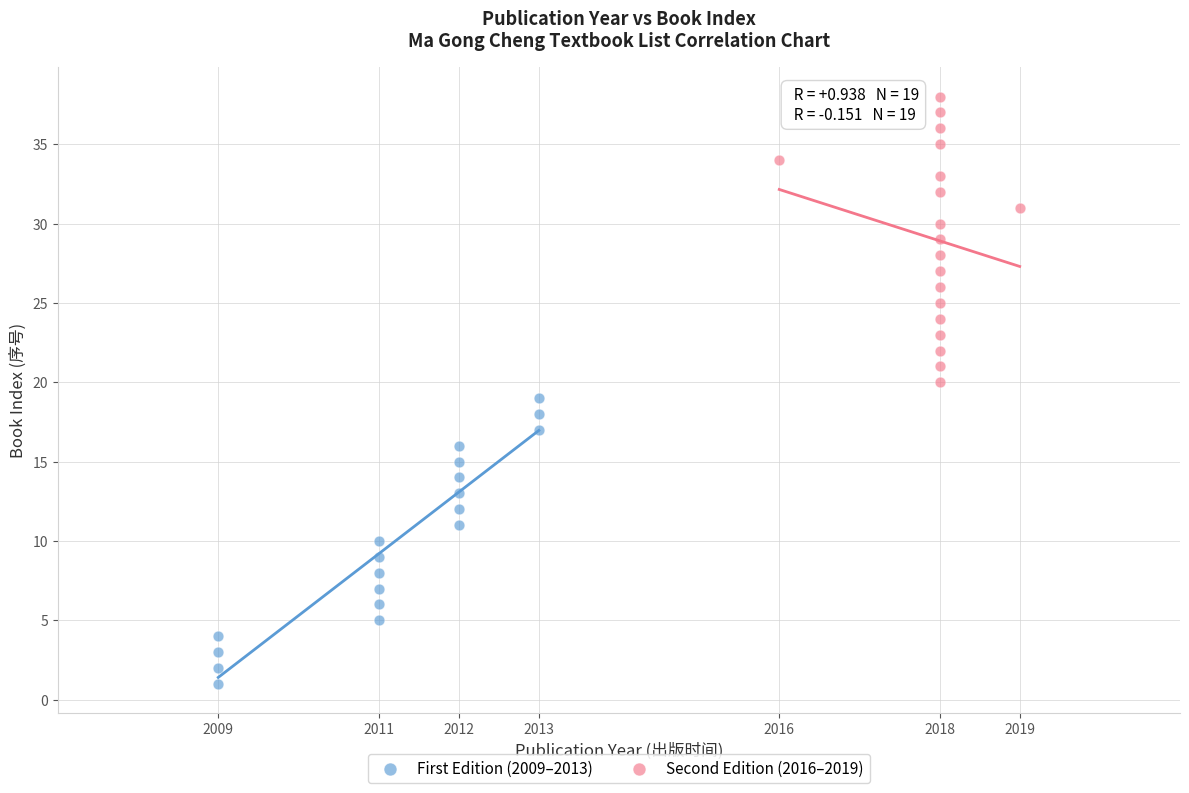

Which series contains the highest Y value?

Second Edition (2016–2019)